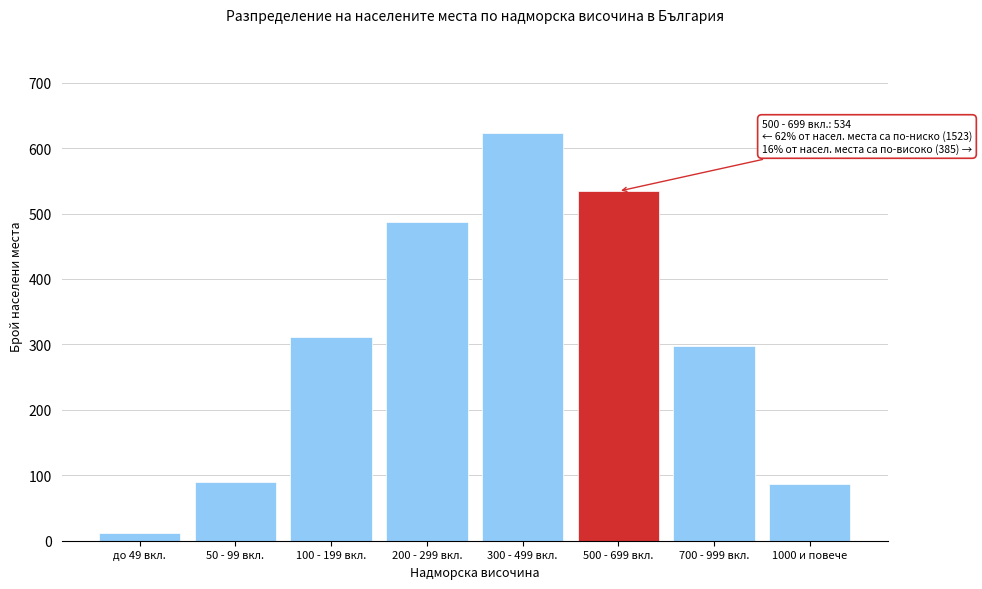

What is the difference between the maximum and second lowest values?

536